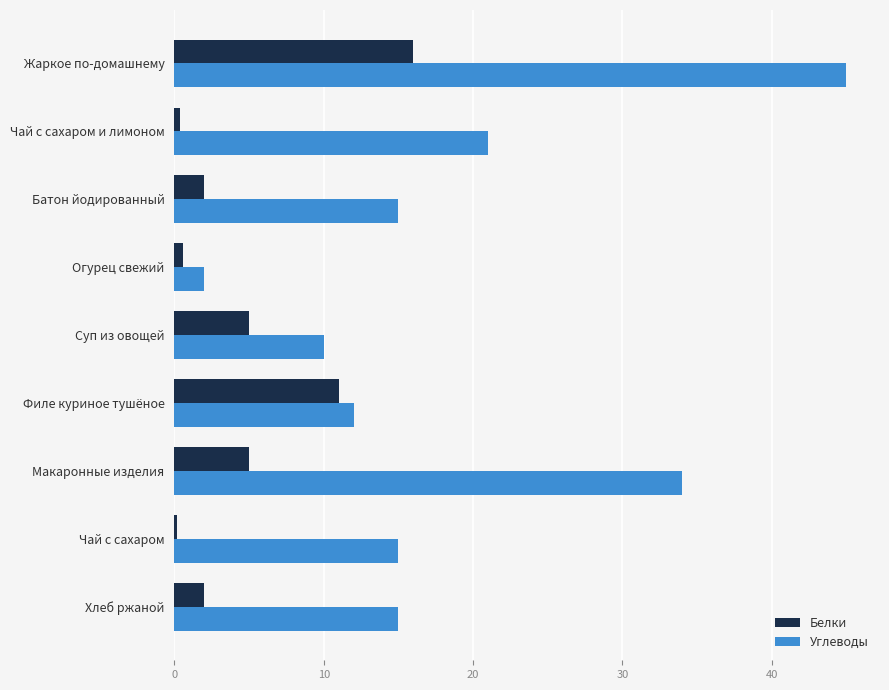

What are all the series names shown in the legend?

Белки, Углеводы